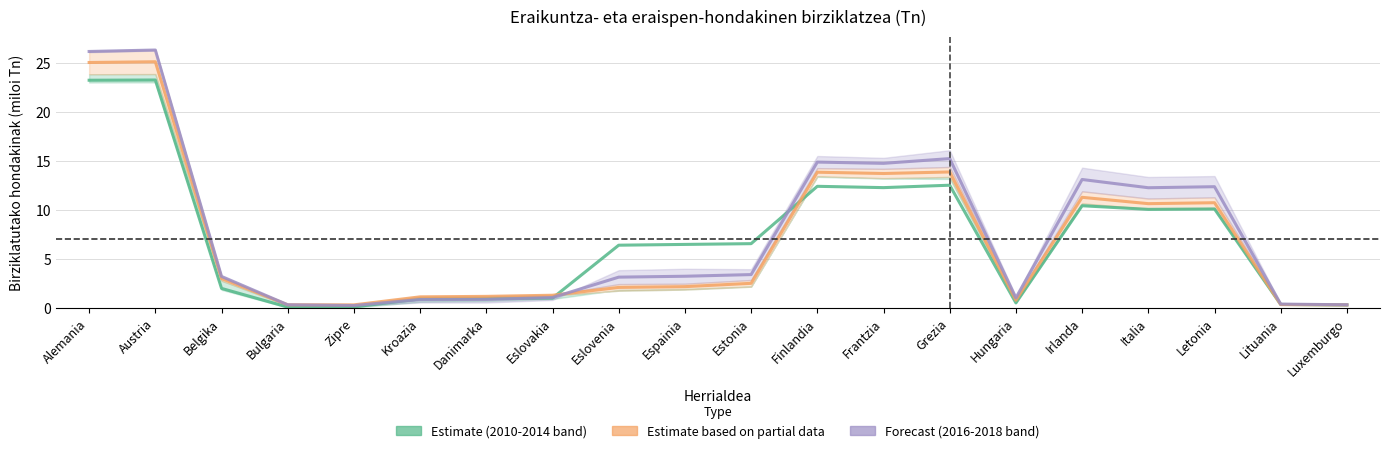

The 2012 (Estimate) series shows 0.0 at Zipre. True or false?

False